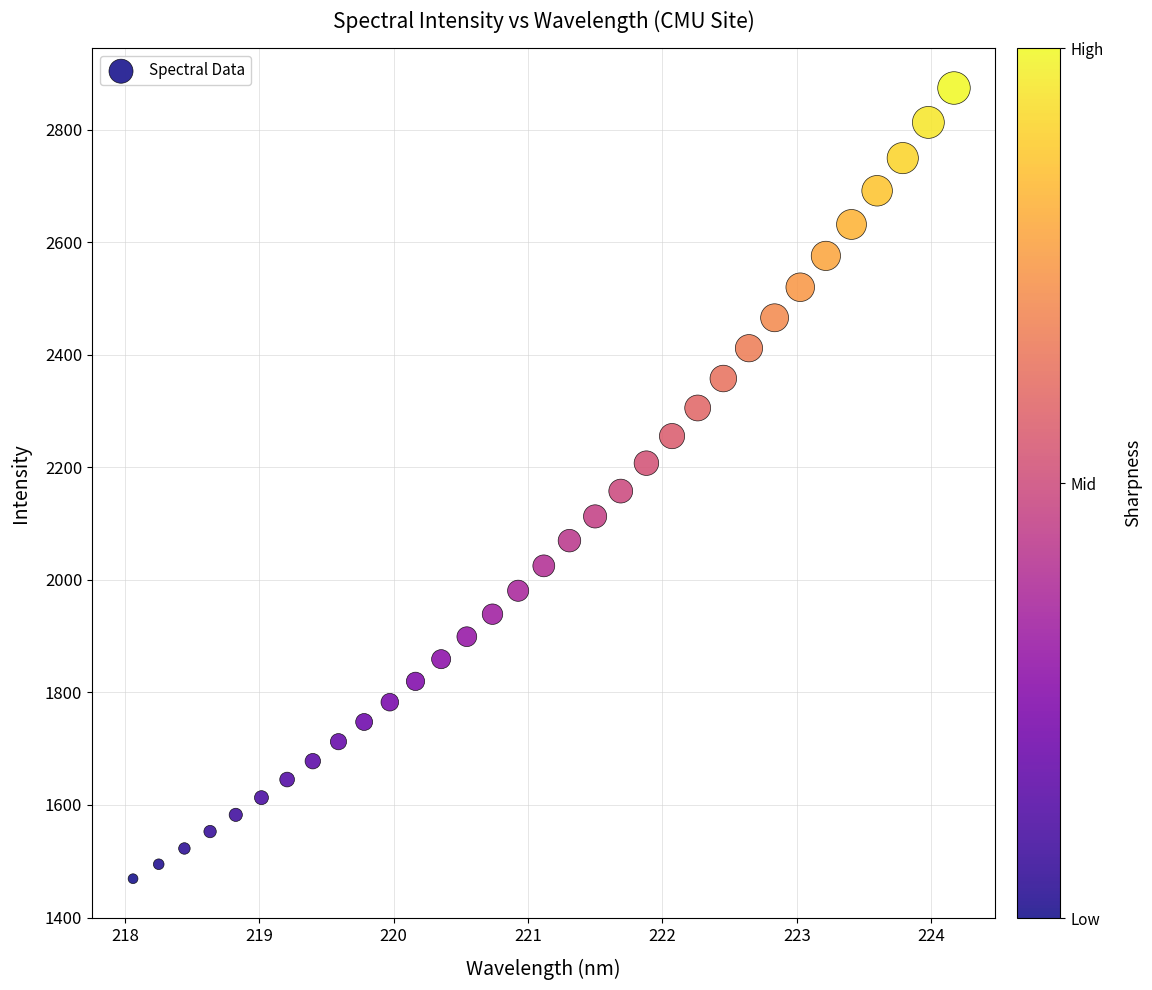

What is the range of X values (max minus min)?

6.1